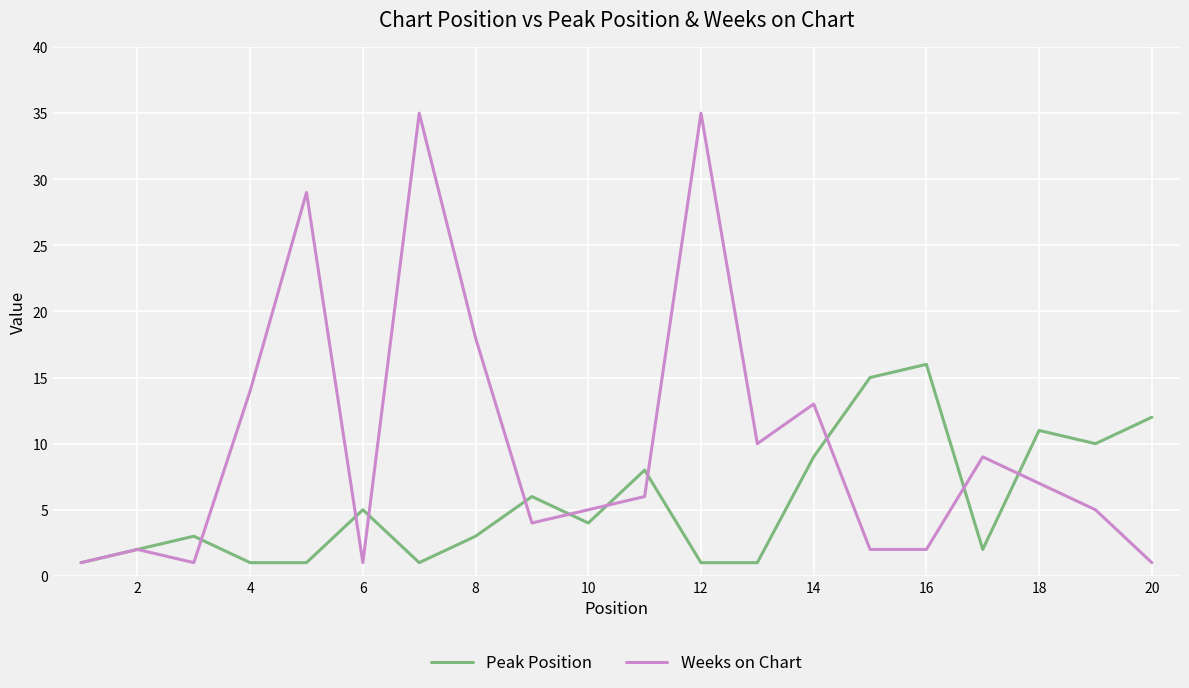

Reading right to left, transcribe all the data shown in this chart.

Peak Position: 12	10	11	2	16	15	9	1	1	8	4	6	3	1	5	1	1	3	2	1
Weeks on Chart: 1	5	7	9	2	2	13	10	35	6	5	4	18	35	1	29	14	1	2	1